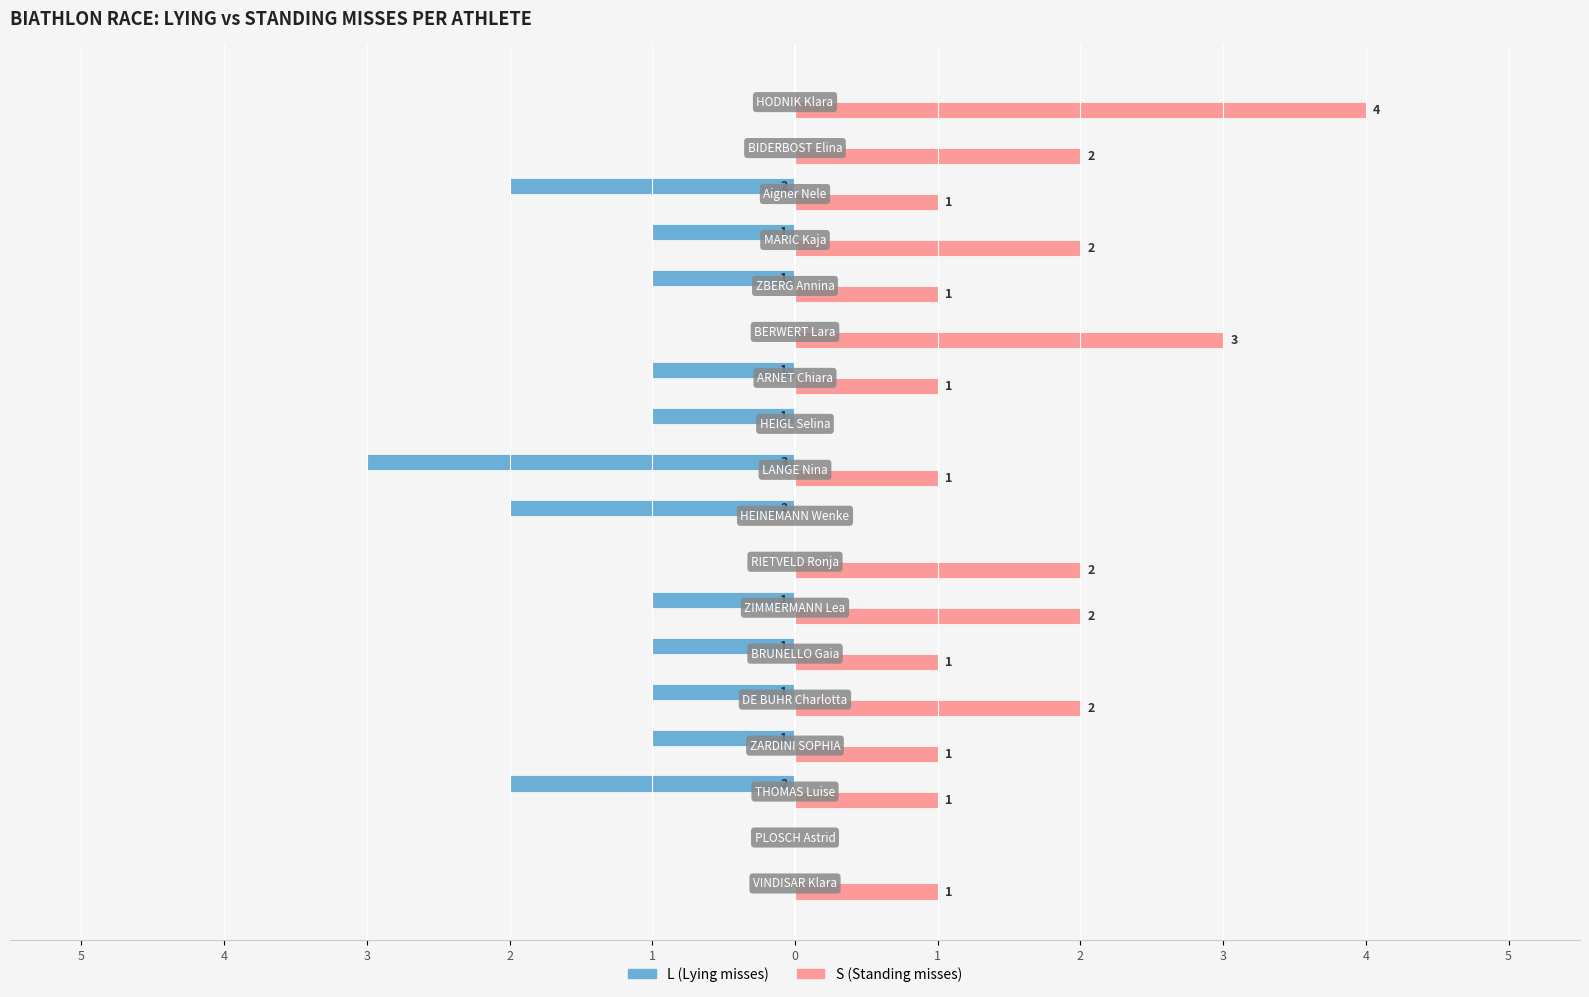

What are all the series names shown in the legend?

L (Lying misses), S (Standing misses)